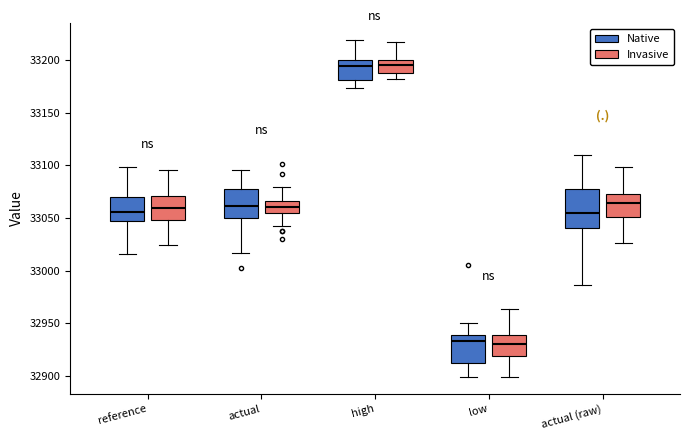

Where is the upper edge of the box for actual (Native) on the y-axis? The values are not printed on the chart, so give them approximately, as read against the axis.

33075